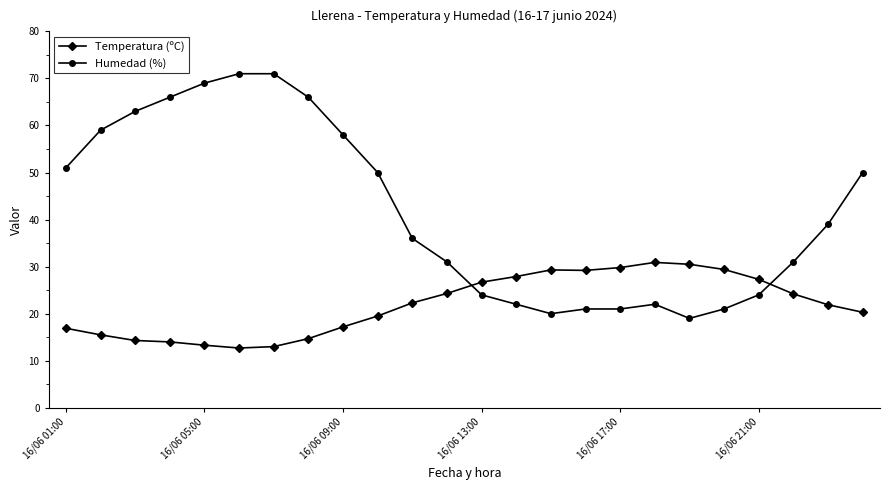

What is the greatest value displayed?

71.0